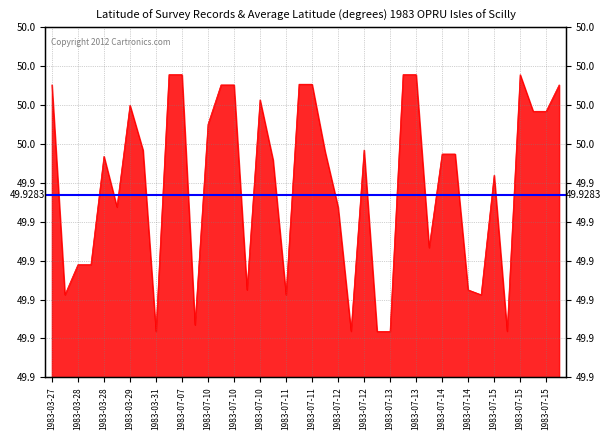

True or false: the data shows 49.9 at 1983-07-12.

True